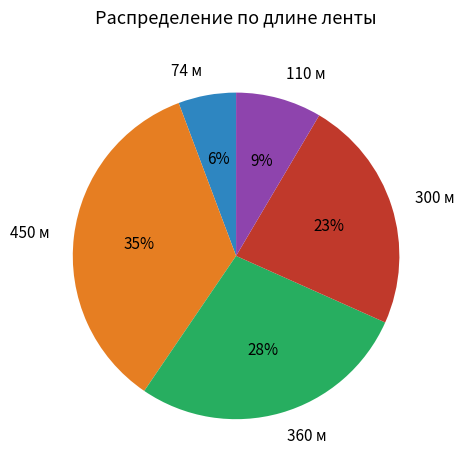

Between 300 м and 110 м, which is larger?

300 м